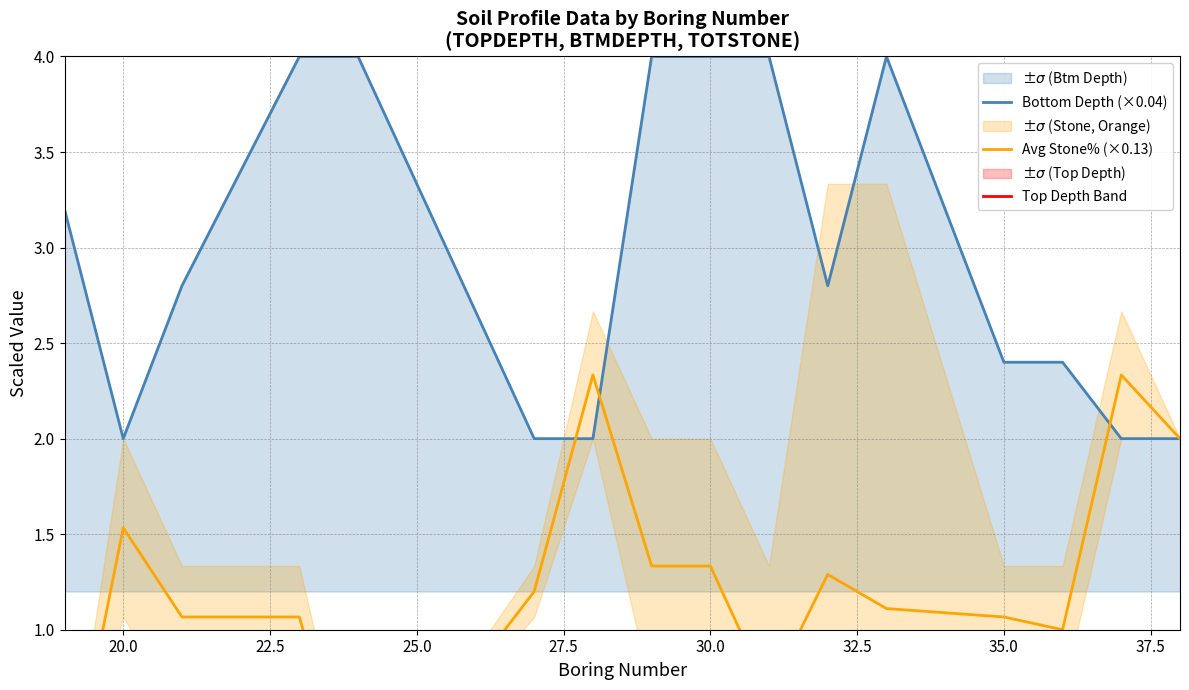

The Bottom Depth (×0.04) series shows 0.8 at 35.0. True or false?

False